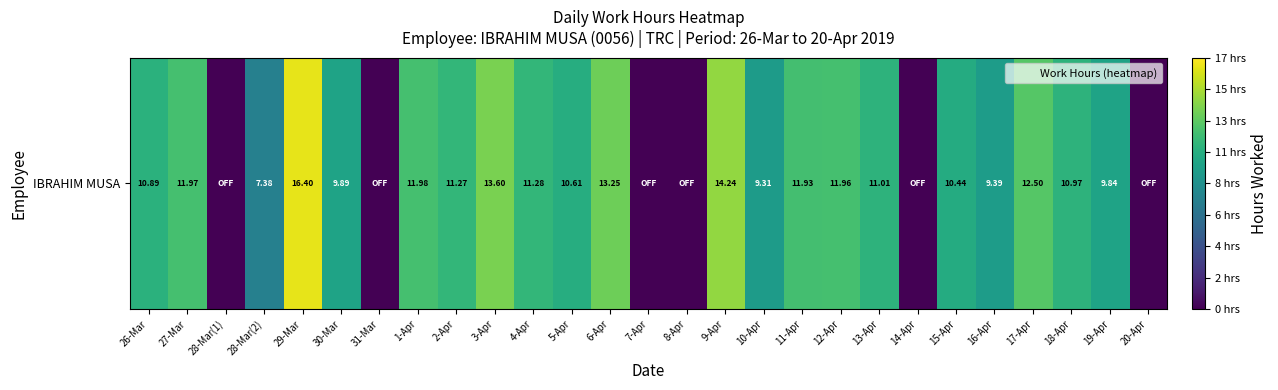

True or false: the data shows 12.0 at 27-Mar.

True